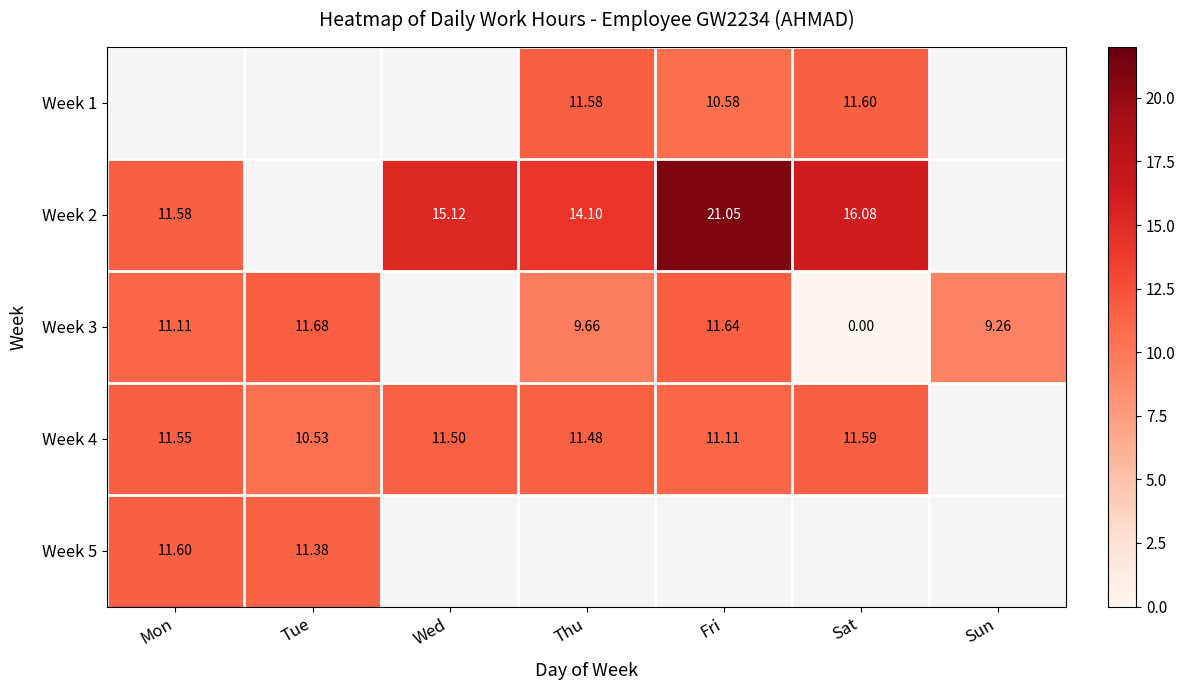

Which has a higher value, Sun or Tue?

Tue